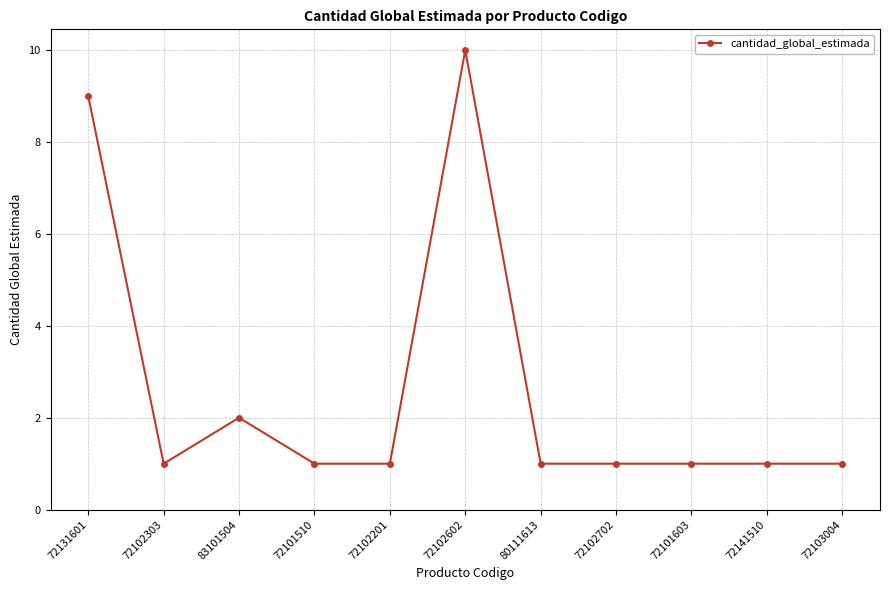

What is the maximum value shown in the chart?

10